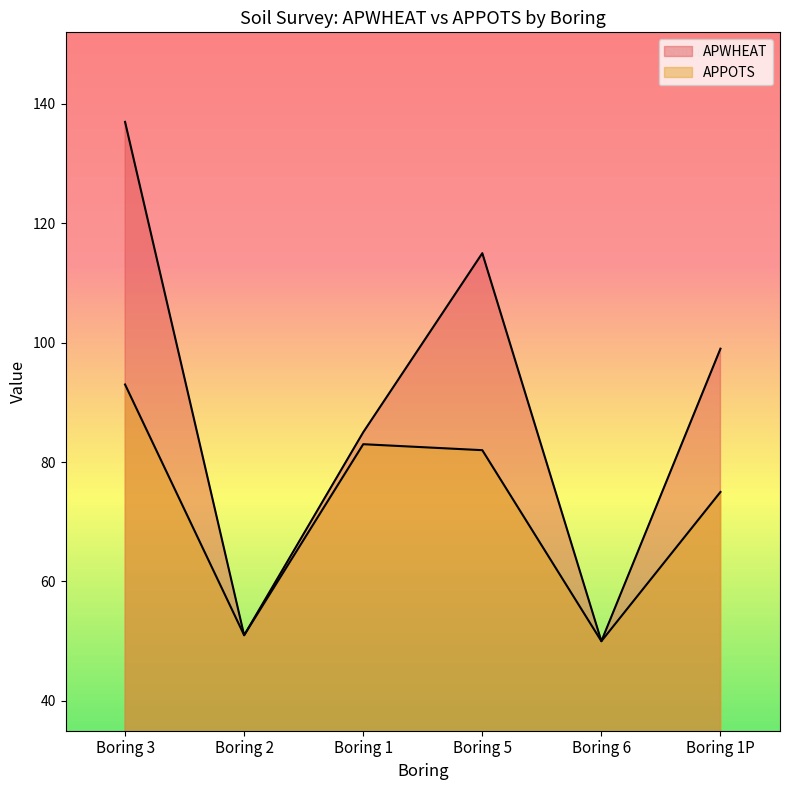

List the series in order of their overall mean, lowest first.

APPOTS, APWHEAT